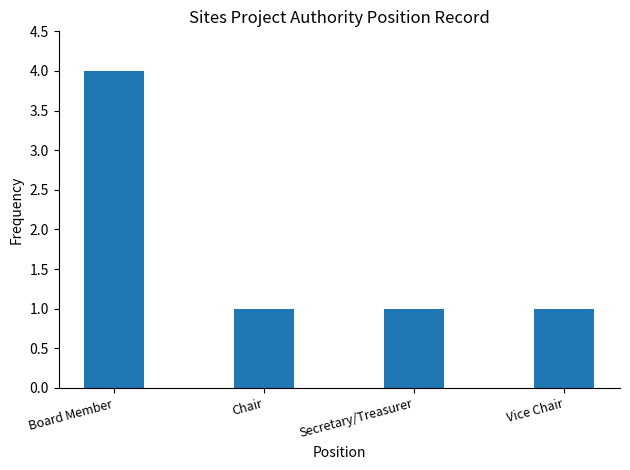

The chart shows a value of 1 at Vice Chair. True or false?

True